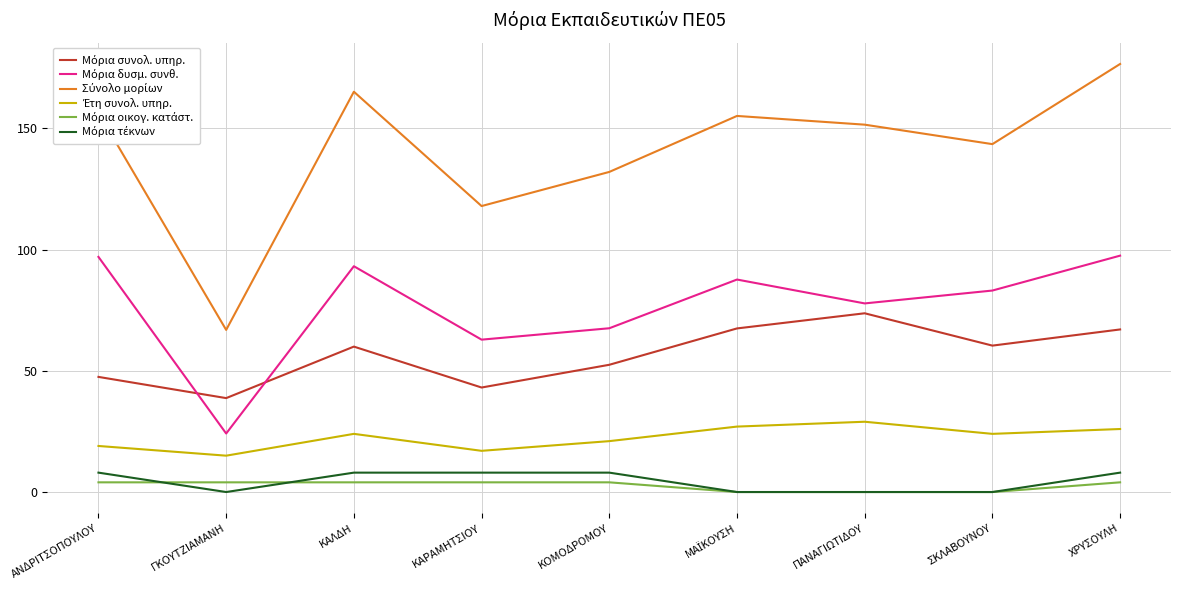

At which category is the sum across all series the highest?

ΧΡΥΣΟΥΛΗ